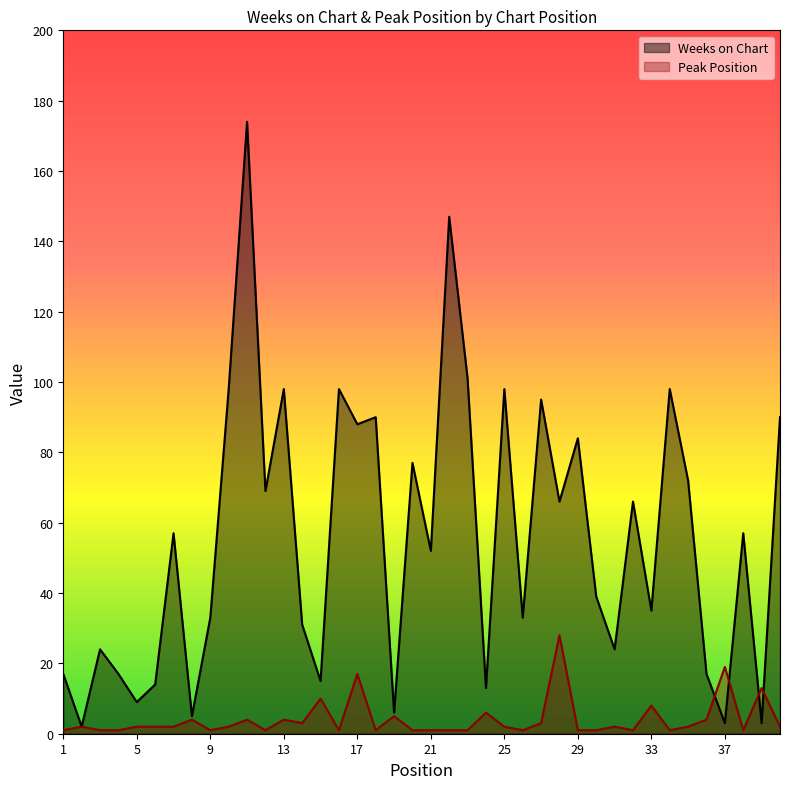

Rank the categories by Weeks on Chart value from highest to lowest.

11, 22, 23, 10, 13, 16, 25, 34, 27, 18, 40, 17, 29, 20, 35, 12, 28, 32, 7, 38, 21, 30, 33, 9, 26, 14, 3, 31, 1, 4, 36, 15, 6, 24, 5, 19, 8, 37, 39, 2